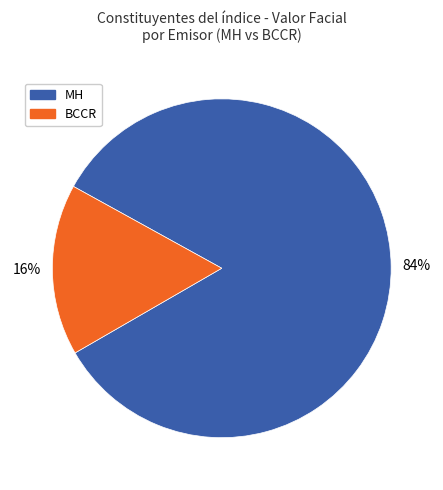

Count the number of slices in the pie.

2